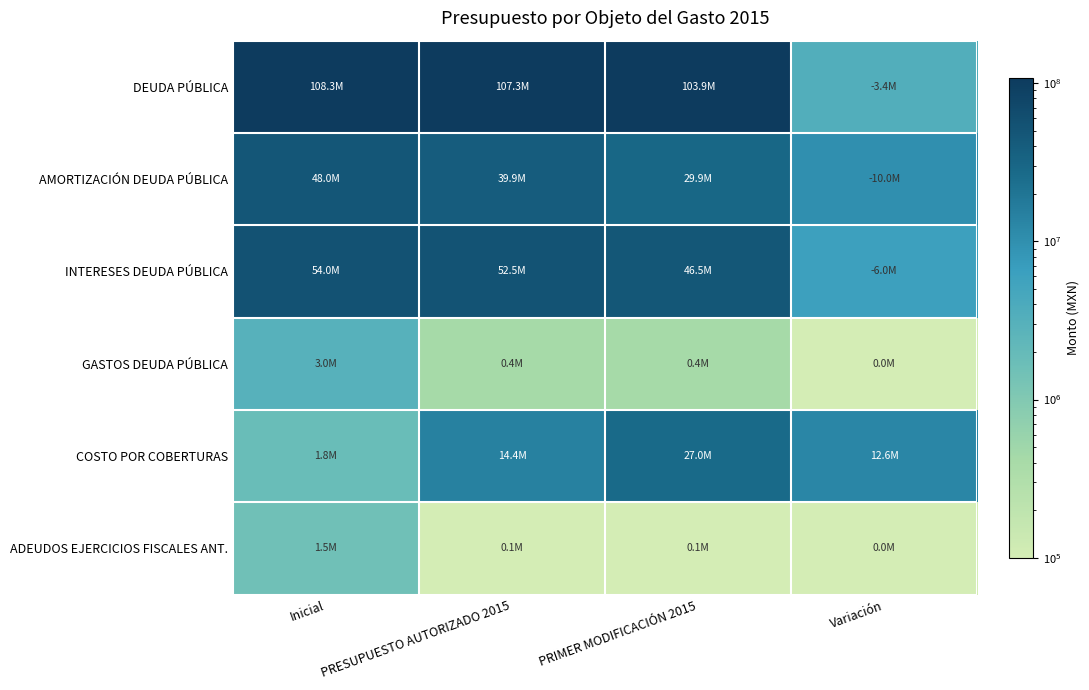

Reading left to right, transcribe all the data shown in this chart.

DEUDA PÚBLICA: Inicial=108300000.0	PRESUPUESTO AUTORIZADO 2015=107273303.3	PRIMER MODIFICACIÓN 2015=103873303.3	Variación=3400000.0
AMORTIZACIÓN DEUDA PÚBLICA: Inicial=48000000.0	PRESUPUESTO AUTORIZADO 2015=39853303.3	PRIMER MODIFICACIÓN 2015=29853303.3	Variación=10000000.0
INTERESES DEUDA PÚBLICA: Inicial=54000000.0	PRESUPUESTO AUTORIZADO 2015=52500000.0	PRIMER MODIFICACIÓN 2015=46500000.0	Variación=6000000.0
GASTOS DEUDA PÚBLICA: Inicial=3000000.0	PRESUPUESTO AUTORIZADO 2015=420000.0	PRIMER MODIFICACIÓN 2015=420000.0	Variación=0.1
COSTO POR COBERTURAS: Inicial=1800000.0	PRESUPUESTO AUTORIZADO 2015=14400000.0	PRIMER MODIFICACIÓN 2015=27000000.0	Variación=12600000.0
ADEUDOS EJERCICIOS FISCALES ANT.: Inicial=1500000.0	PRESUPUESTO AUTORIZADO 2015=100000.0	PRIMER MODIFICACIÓN 2015=100000.0	Variación=0.1